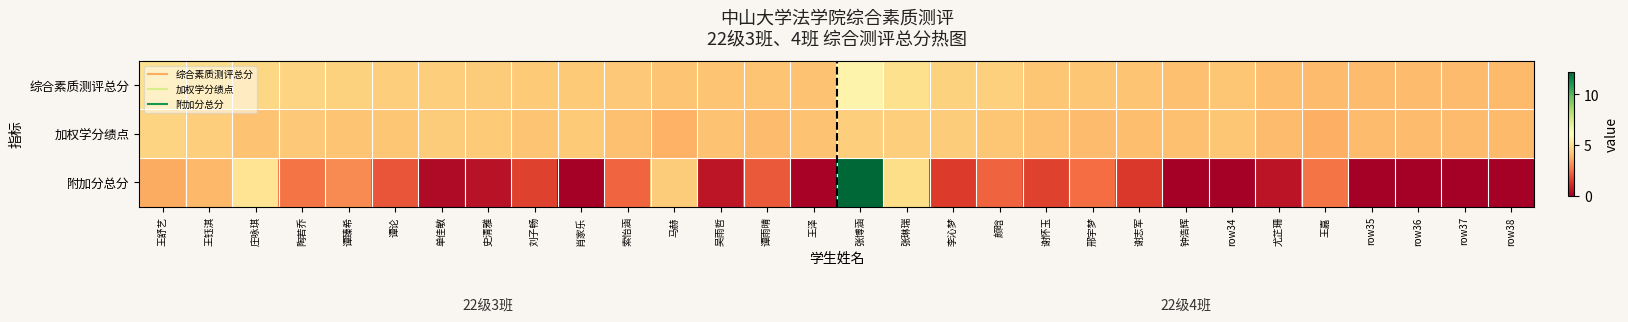

Which series has the largest total across all categories?

综合素质测评总分